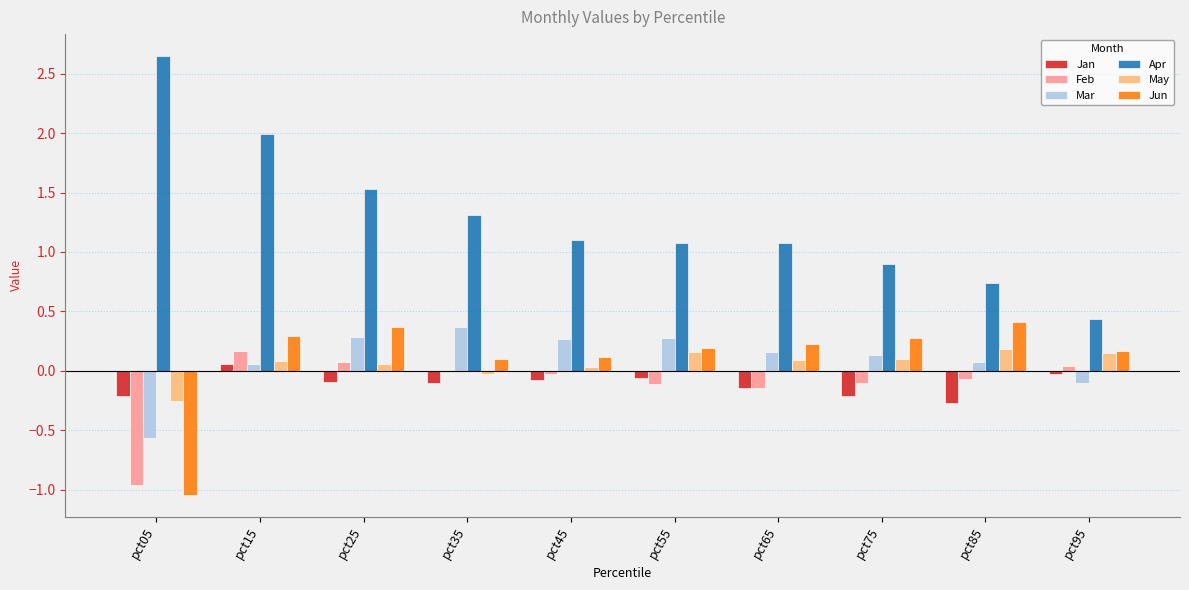

Which category has the highest value in the Mar series?

pct35